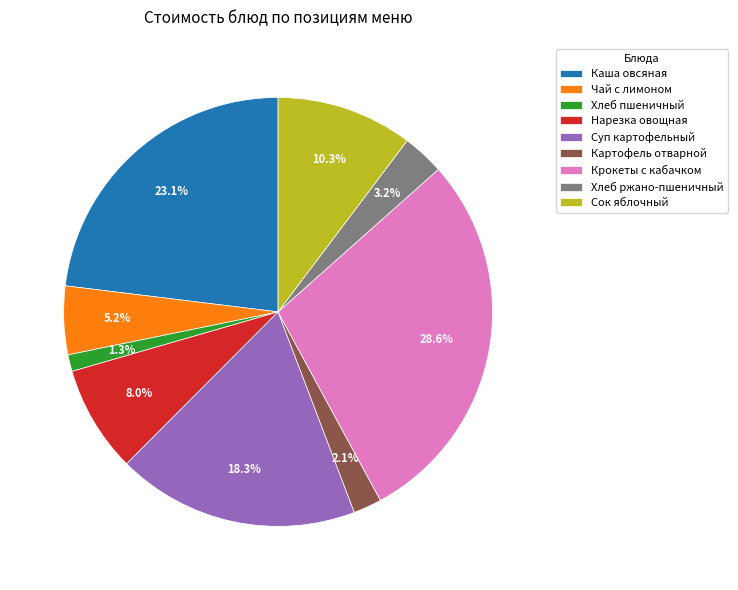

Is the sum of Хлеб ржано-пшеничный and Каша овсяная greater than half?

No